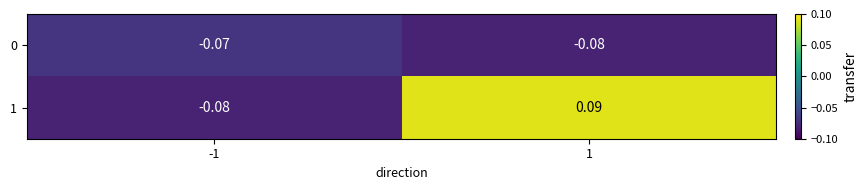

Reading left to right, extract all data points from this chart.

0: -1=-0.1	1=-0.1
1: -1=-0.1	1=0.1